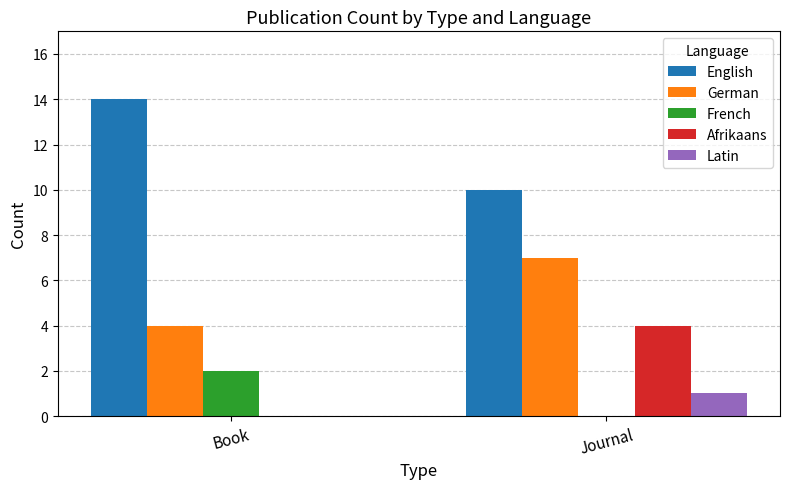

Which category has the highest value across all series?

Book